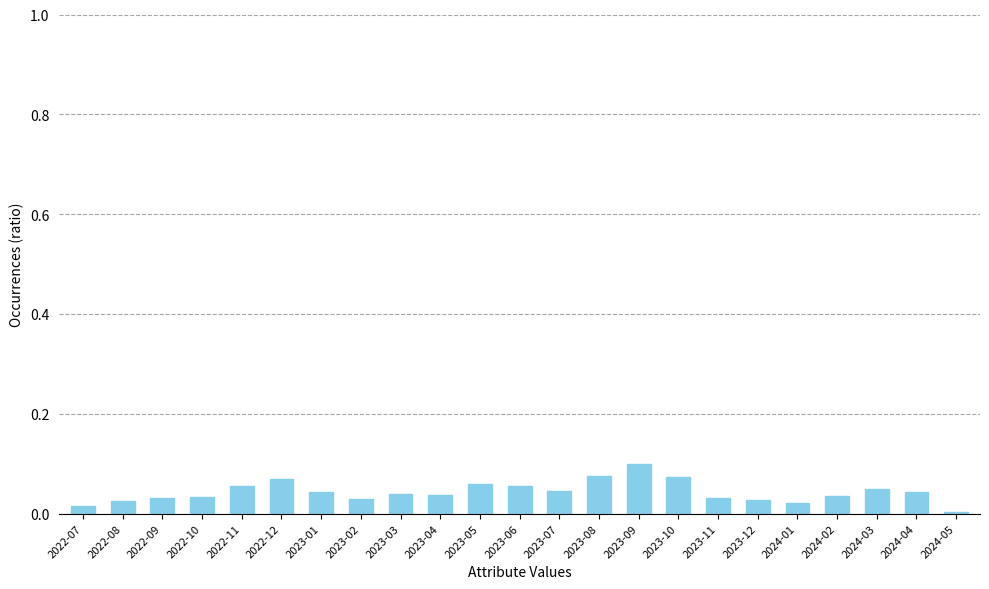

What is the sum of all values?

1.0